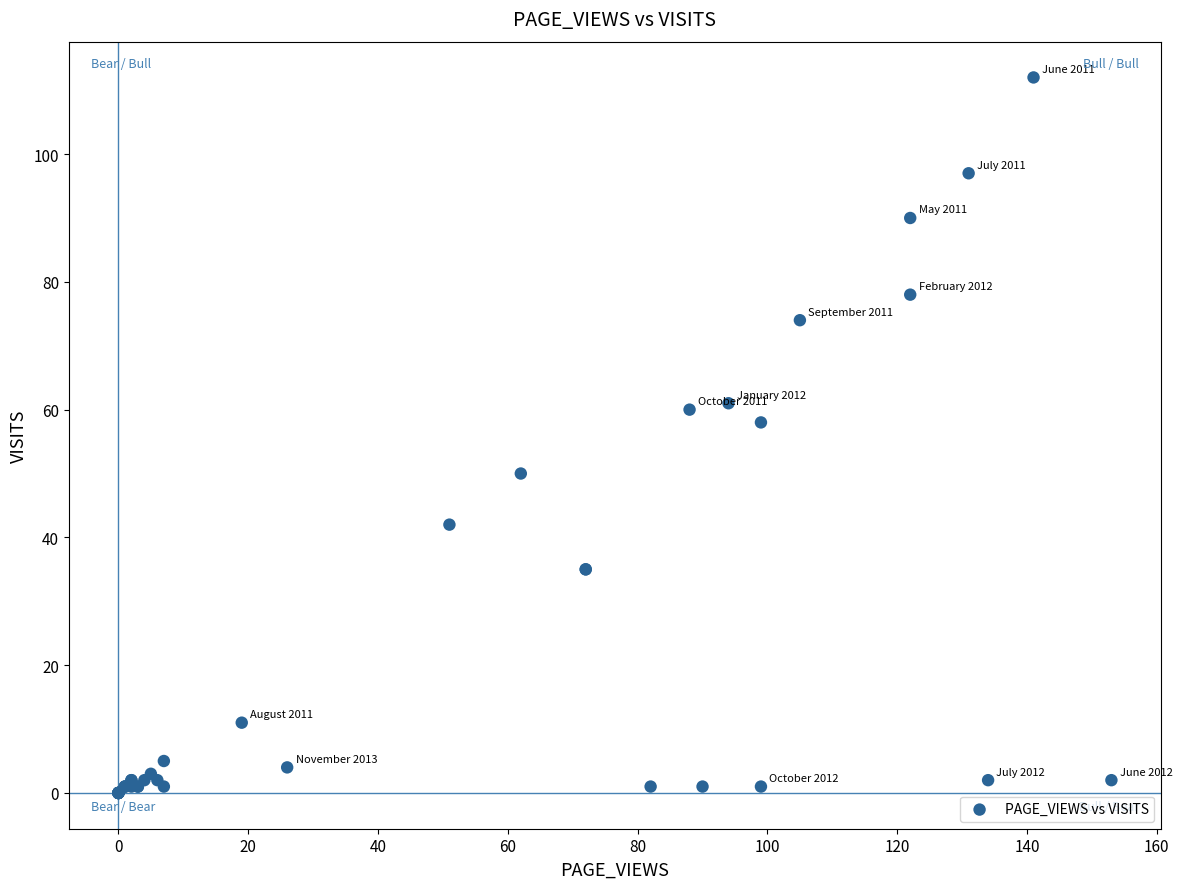

What Y value in the scatter plot is closest to 56?

58